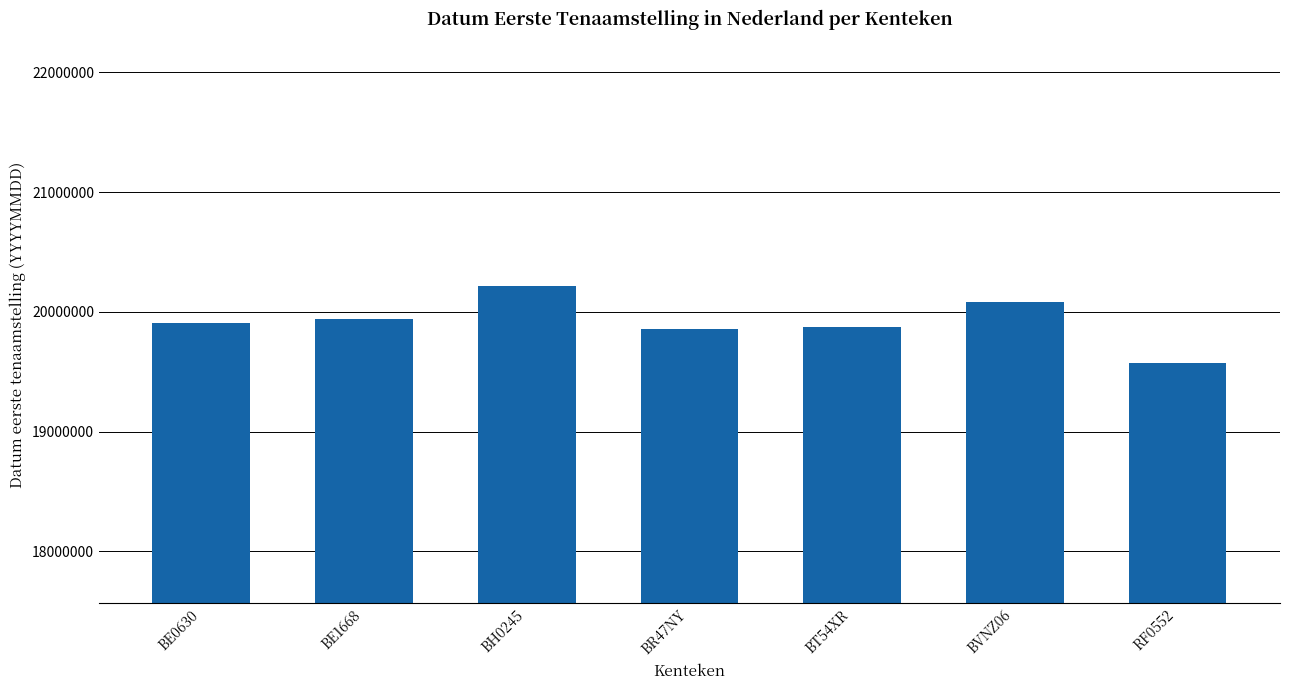

What is the label of the 5th bar from the right?

BH0245